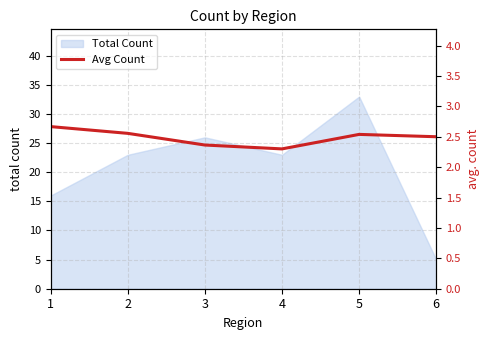

How many values are between 2 and 3?

6